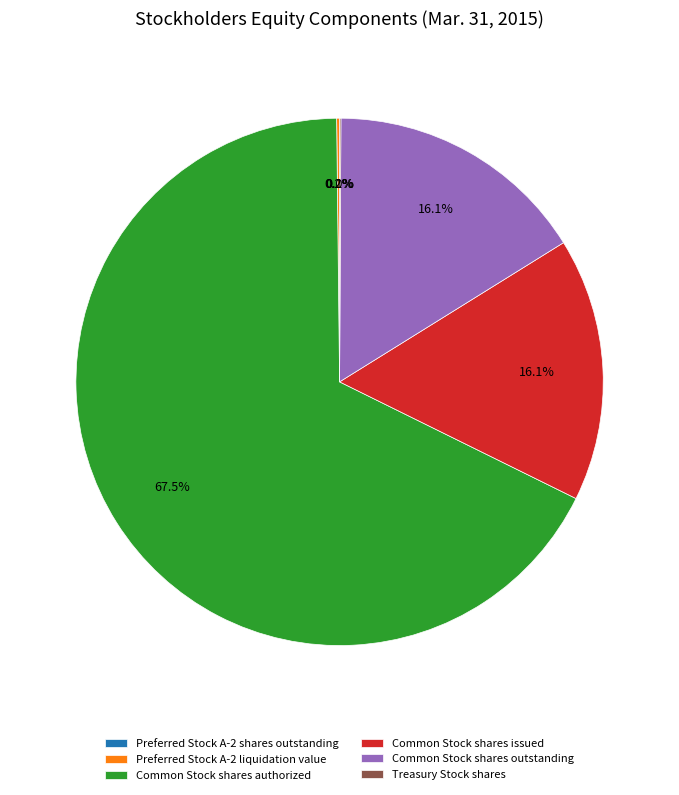

To the nearest percent, what is the difference between the largest and smallest slice percentages?

68%